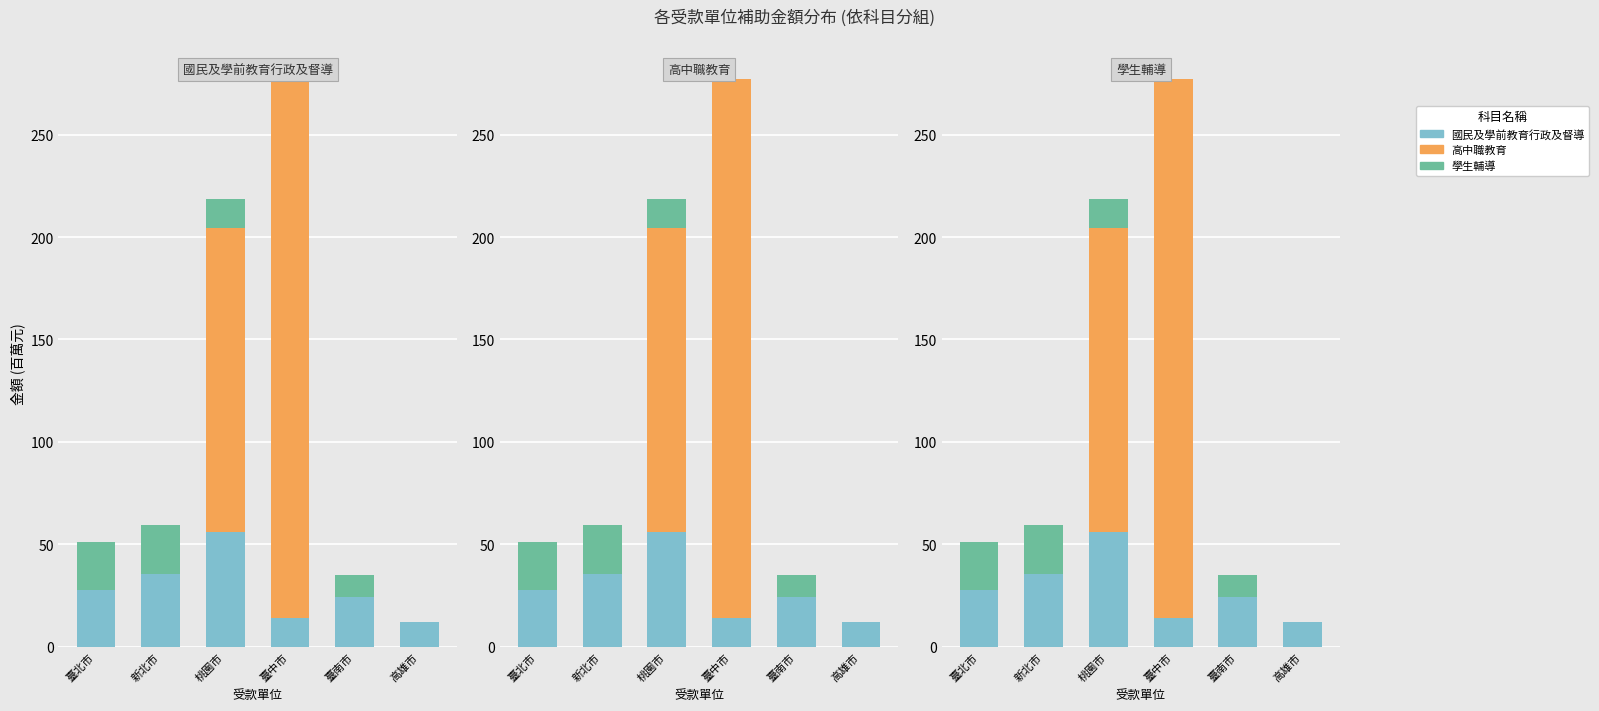

What is the difference between the maximum and minimum values in the 國民及學前教育行政及督導 series?

43.9